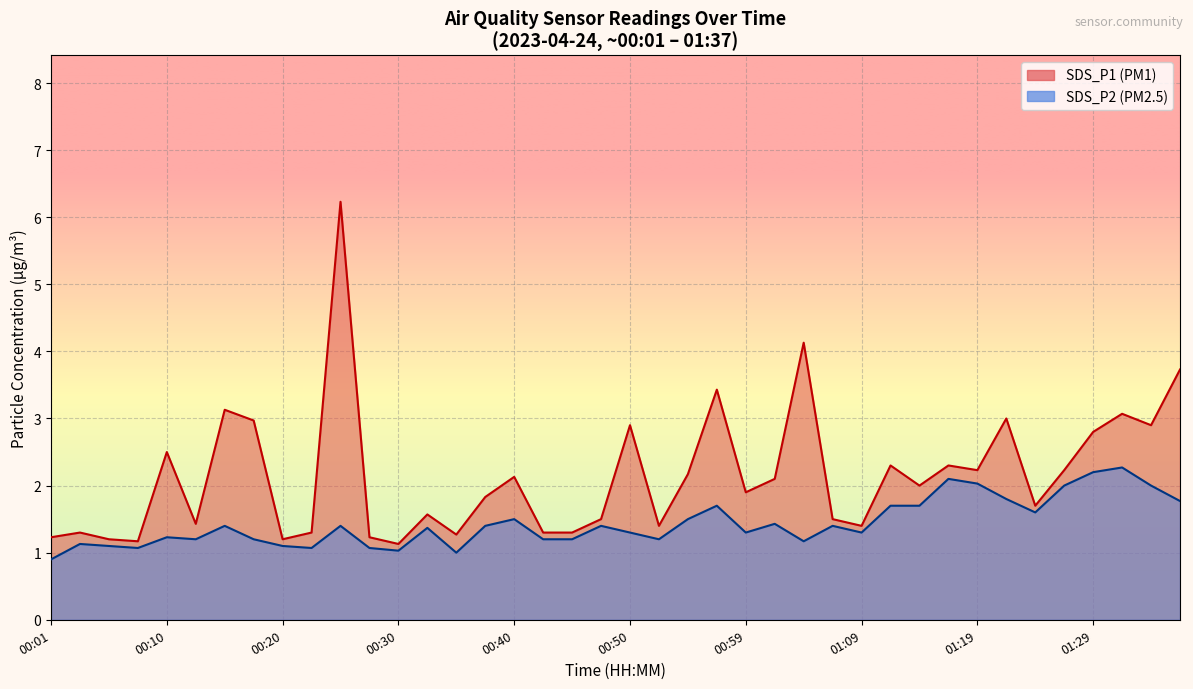

Read the SDS_P2 value at 00:37.

1.4